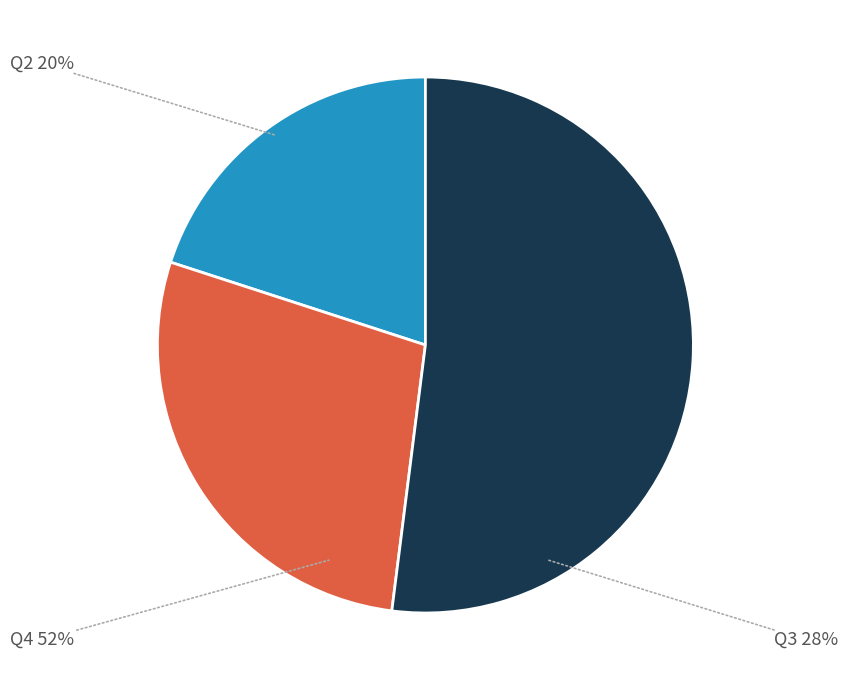

What is the largest slice in the pie chart?

Q4